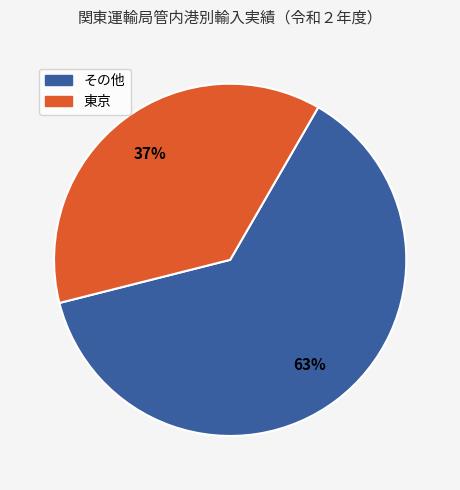

Does any single category account for the majority?

Yes